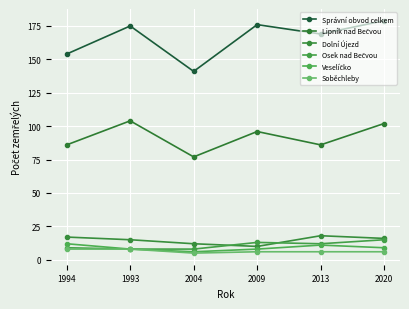

How many lines are shown in the chart?

6